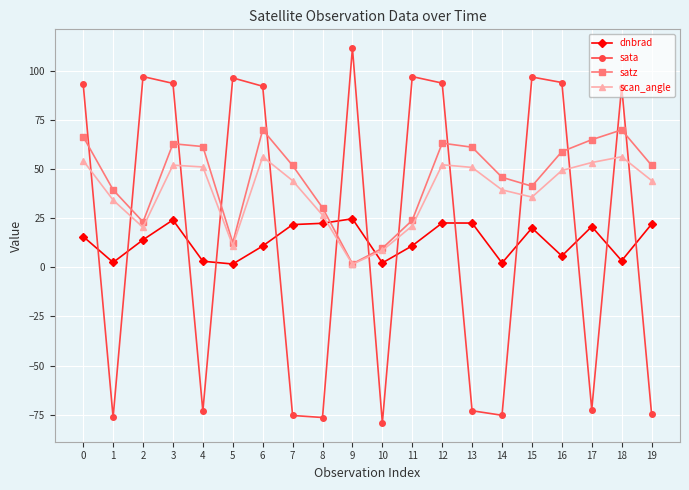

What are all the series names shown in the legend?

dnbrad, sata, satz, scan_angle